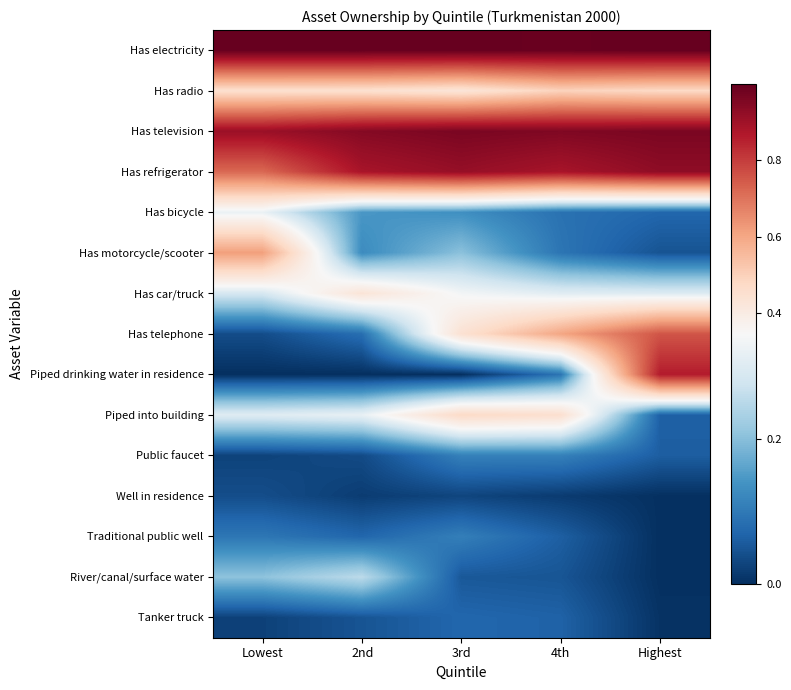

Between 2nd and 4th, which series saw the biggest shift?

Has telephone